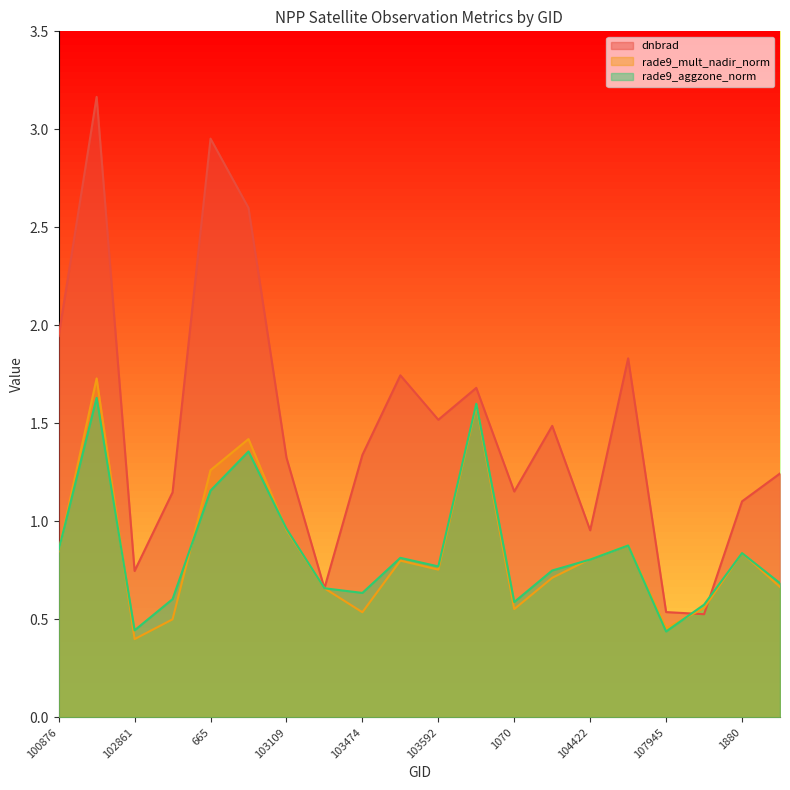

Which category has the highest value in the dnbrad series?

101003